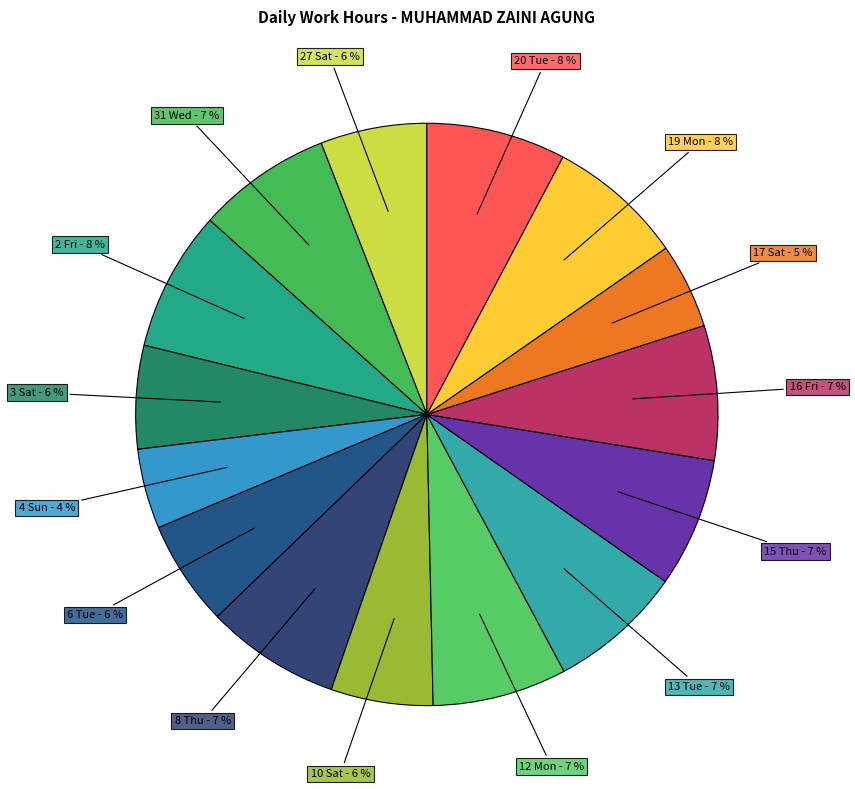

Between 27 Sat and 19 Mon, which is larger?

19 Mon